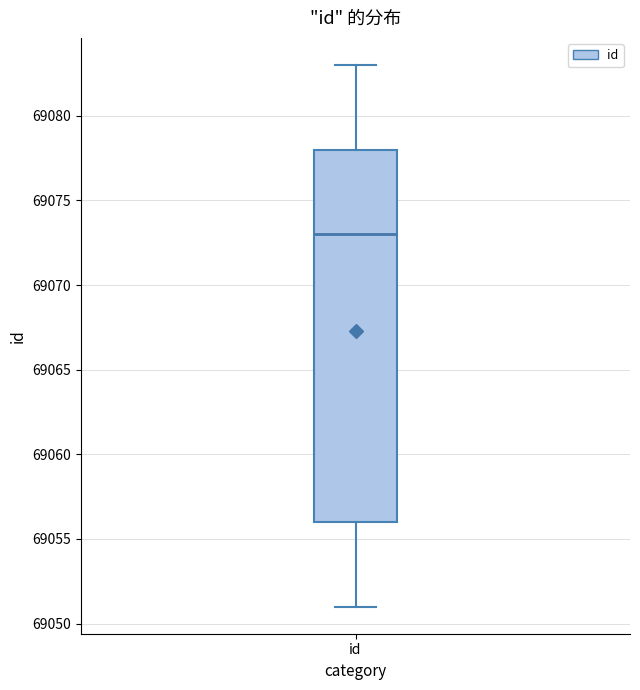

Where is the upper edge of the box for id on the y-axis? The values are not printed on the chart, so give them approximately, as read against the axis.

69078